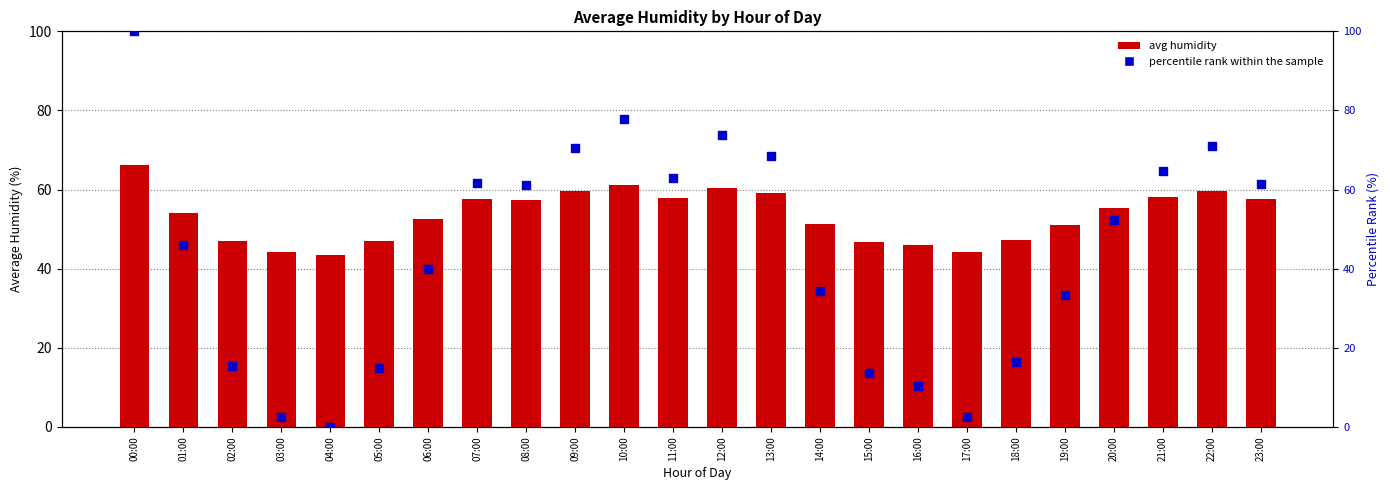

Which series contains the highest Y value?

percentile rank within the sample